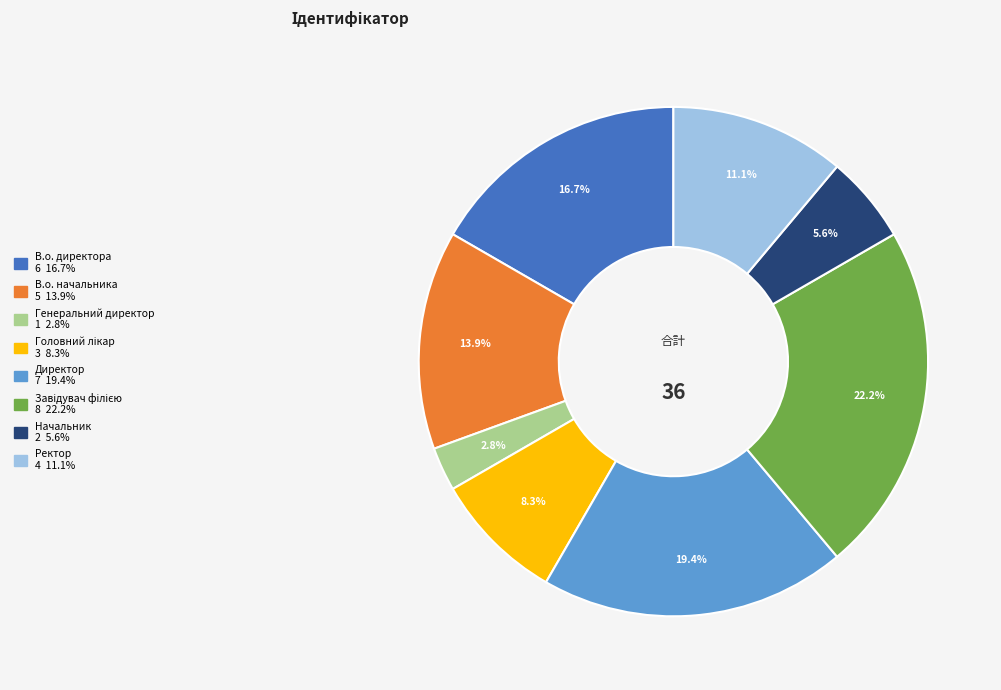

Is it true that Начальник is 1% of the pie?

False